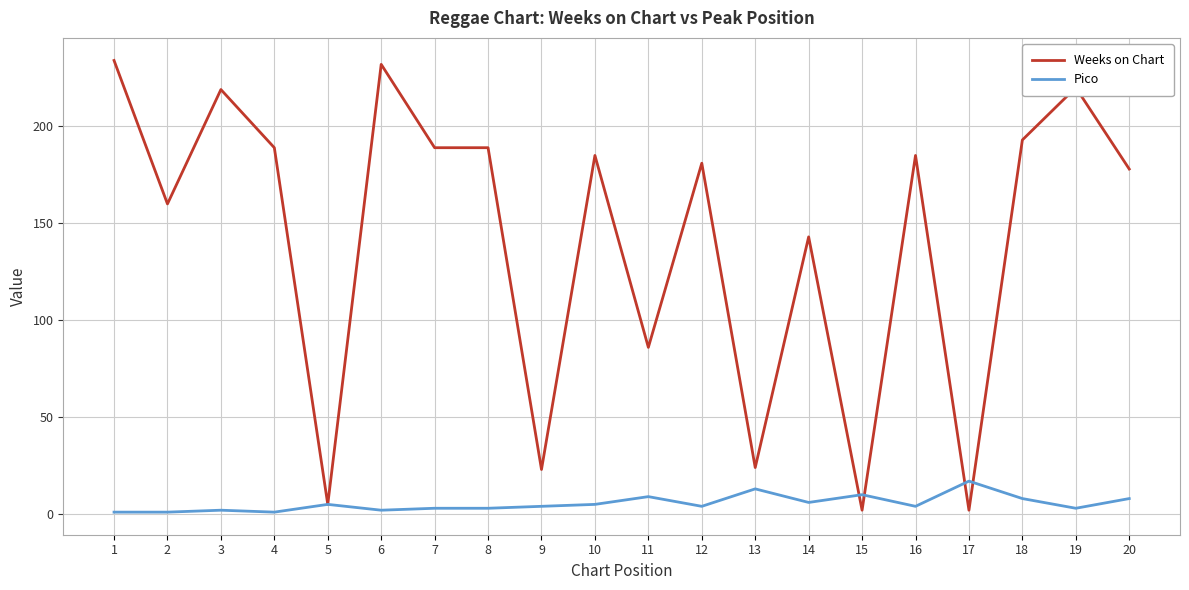

Rank the series at 16 from lowest to highest value.

Pico, Weeks on Chart